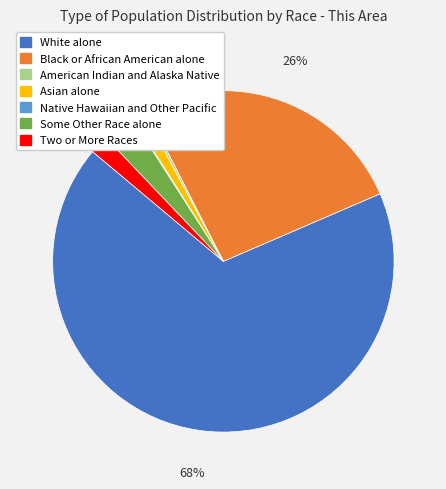

Which category has the biggest portion of the pie?

White alone